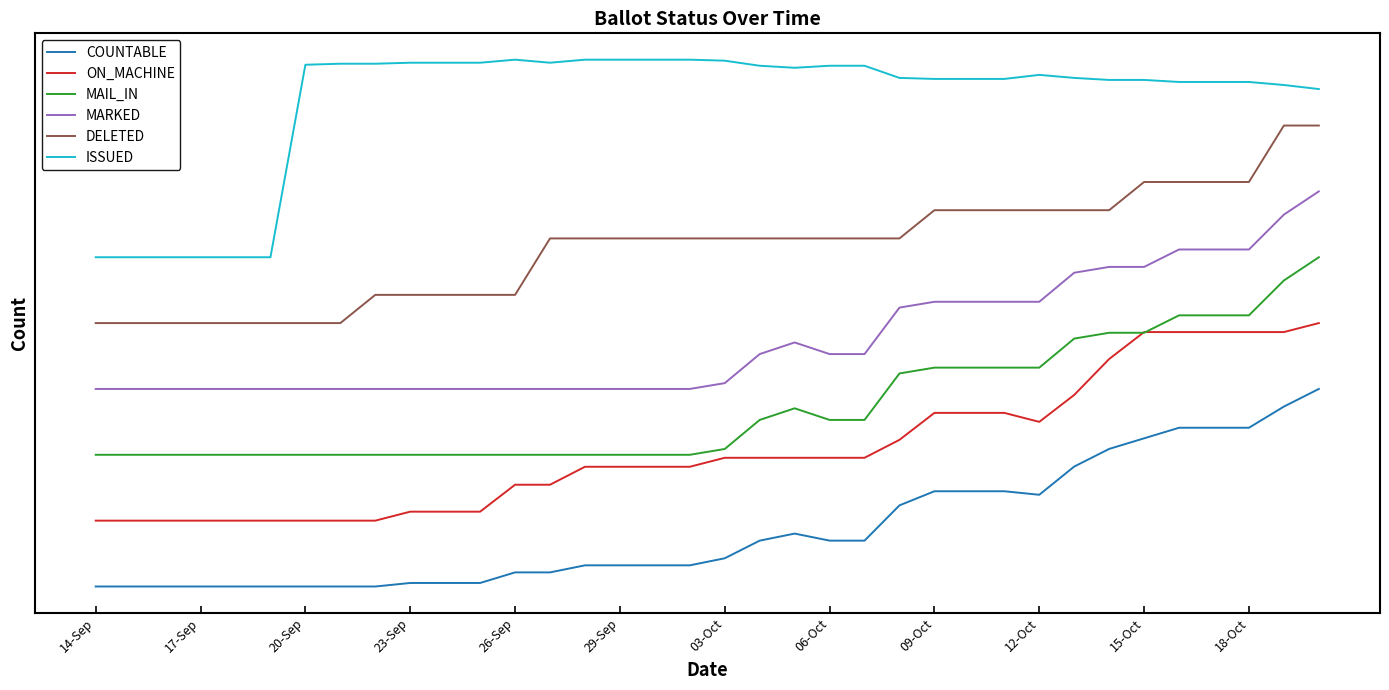

List the series in order of their peak value, lowest first.

COUNTABLE, ON_MACHINE, MAIL_IN, MARKED, DELETED, ISSUED